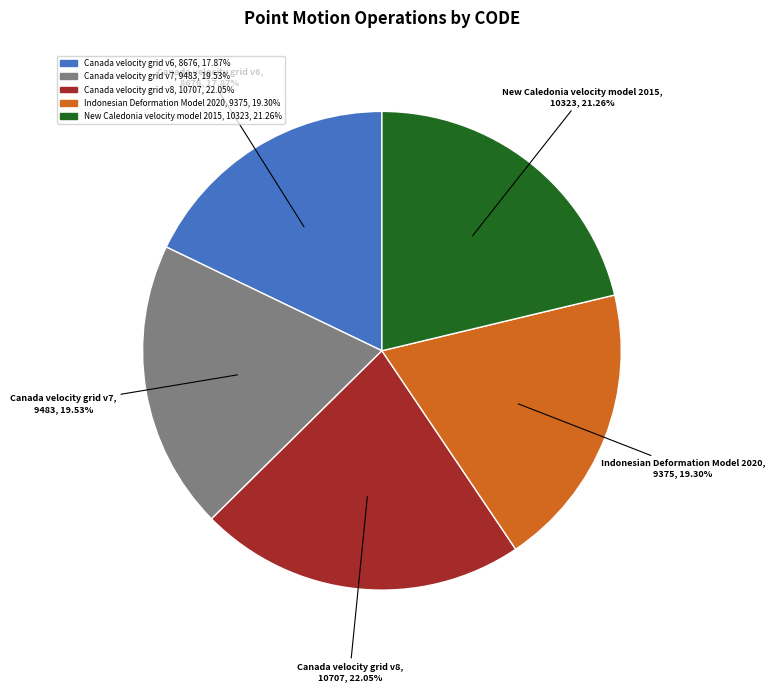

Between Canada velocity grid v6 and Canada velocity grid v8, which is larger?

Canada velocity grid v8